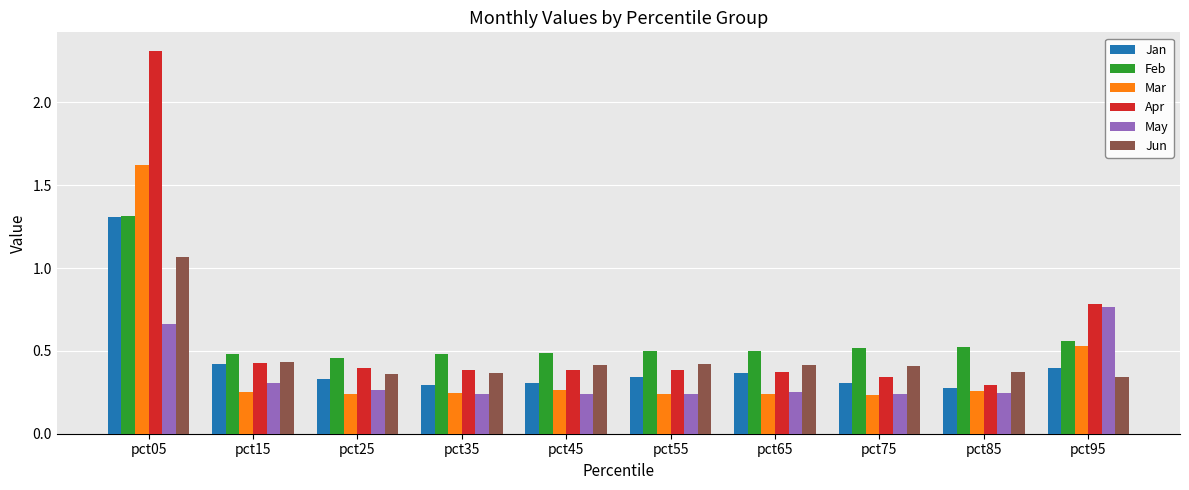

The value of Jun at pct85 is 0.1. True or false?

False